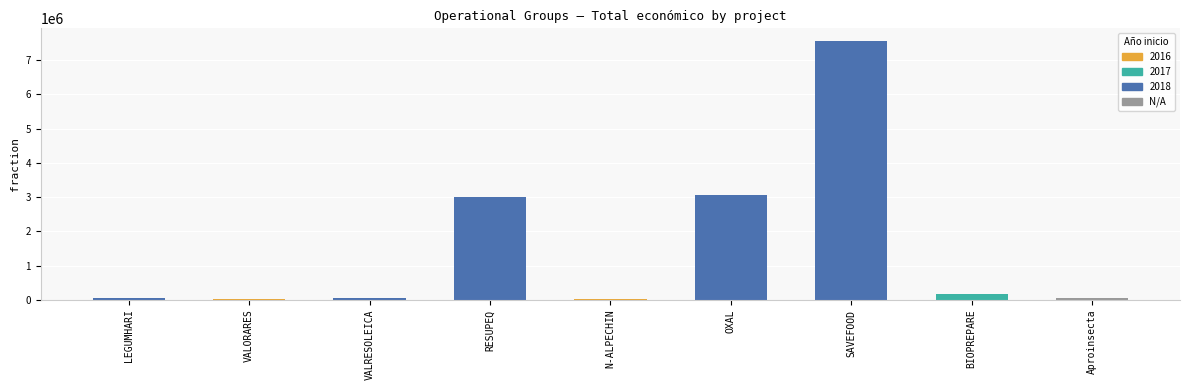

What is the change in value from SAVEFOOD to BIOPREPARE?

-7379025